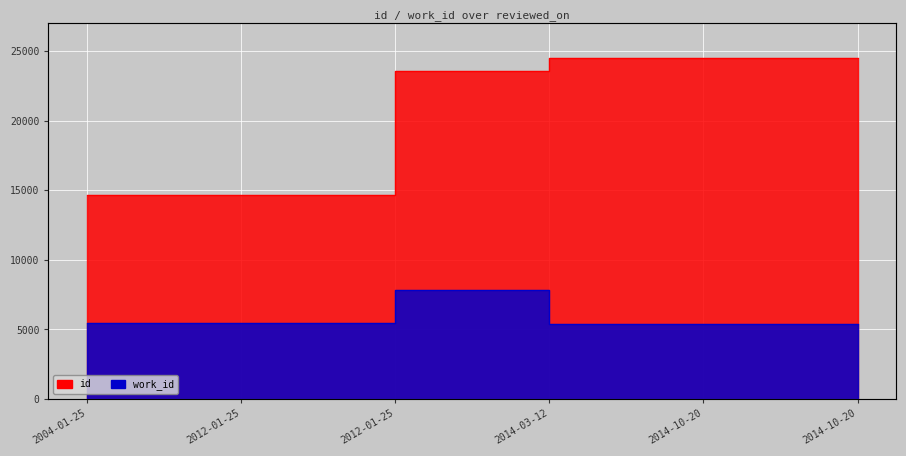

How many data points in work_id are less than 5483?

2